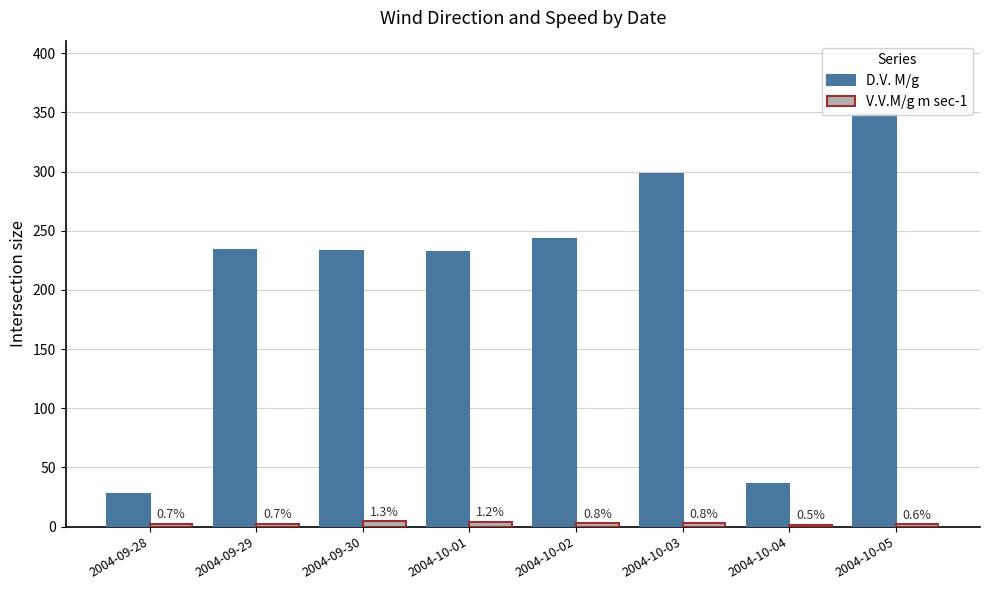

Reading right to left, extract all data points from this chart.

D.V. M/g: 2004-10-05=348.0	2004-10-04=36.0	2004-10-03=298.0	2004-10-02=243.0	2004-10-01=232.0	2004-09-30=233.0	2004-09-29=234.0	2004-09-28=28.0
V.V.M/g m sec-1: 2004-10-05=2.1	2004-10-04=1.7	2004-10-03=2.7	2004-10-02=2.8	2004-10-01=4.2	2004-09-30=4.5	2004-09-29=2.6	2004-09-28=2.6